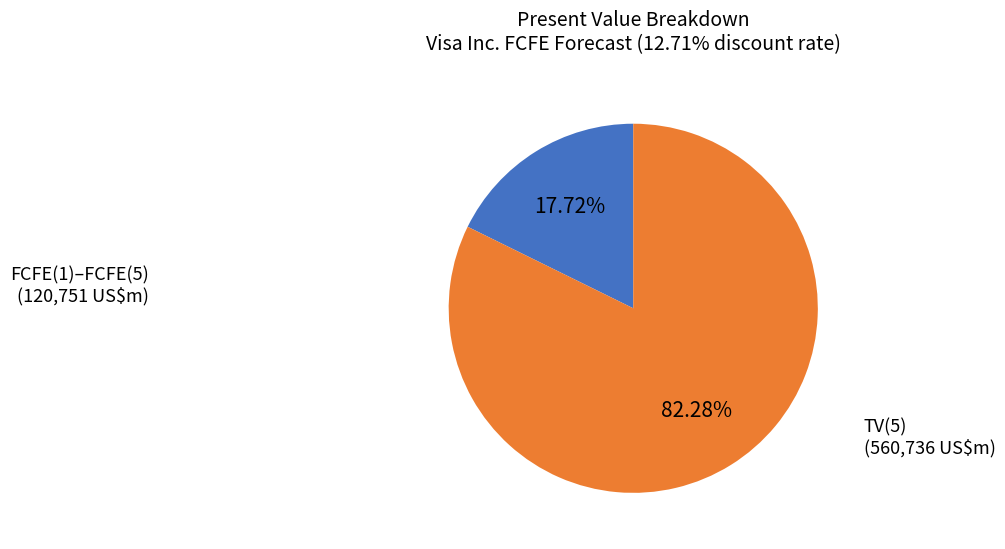

Does any single category account for the majority?

Yes